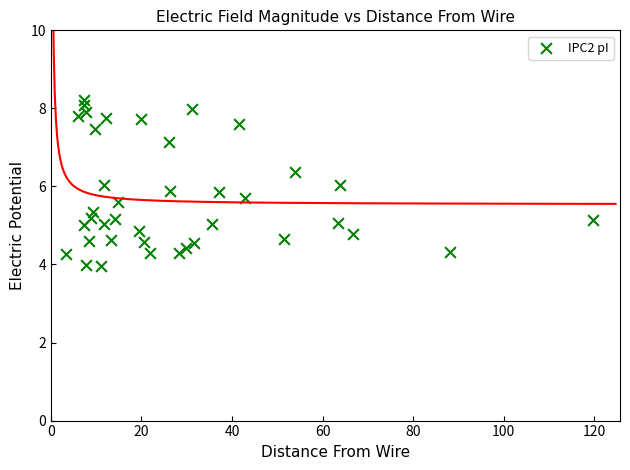

What is the range of X values (max minus min)?

116.3